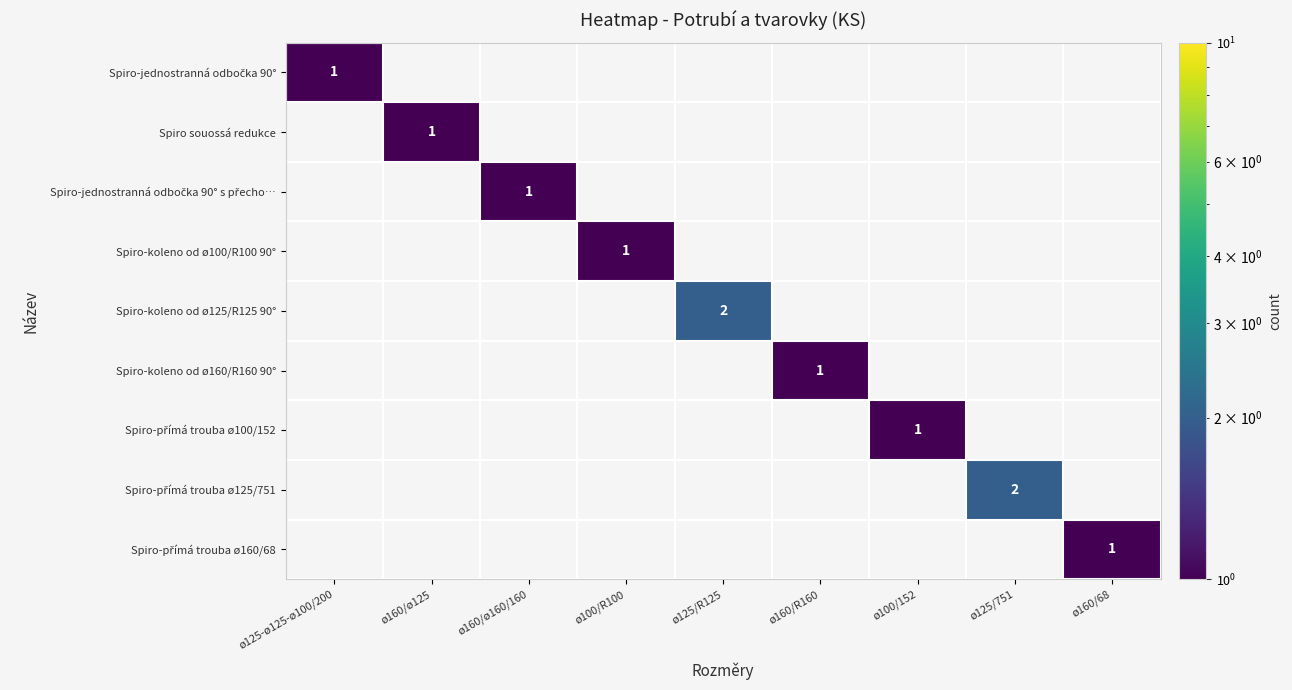

At which category does the chart reach its minimum across all series?

ø125-ø125-ø100/200